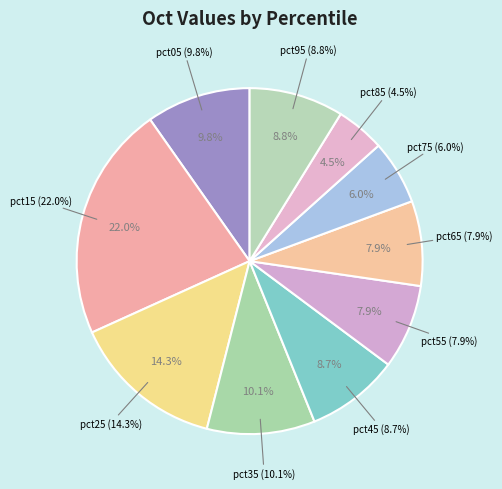

To the nearest percent, what portion does pct45 represent?

9%